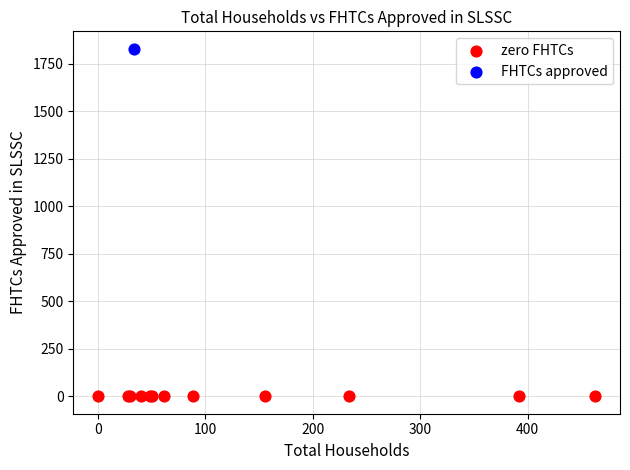

What are all the series names shown in the legend?

zero FHTCs, FHTCs approved